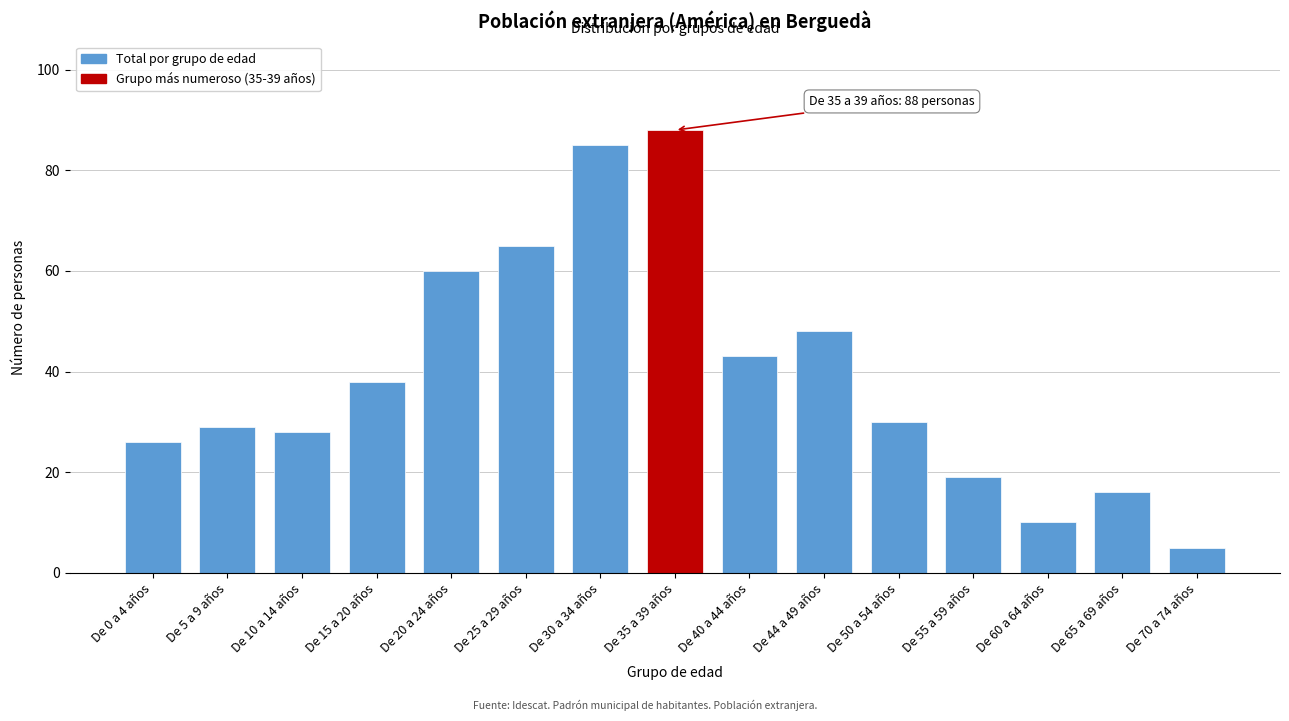

Reading left to right, extract all data points from this chart.

26	29	28	38	60	65	85	88	43	48	30	19	10	16	5